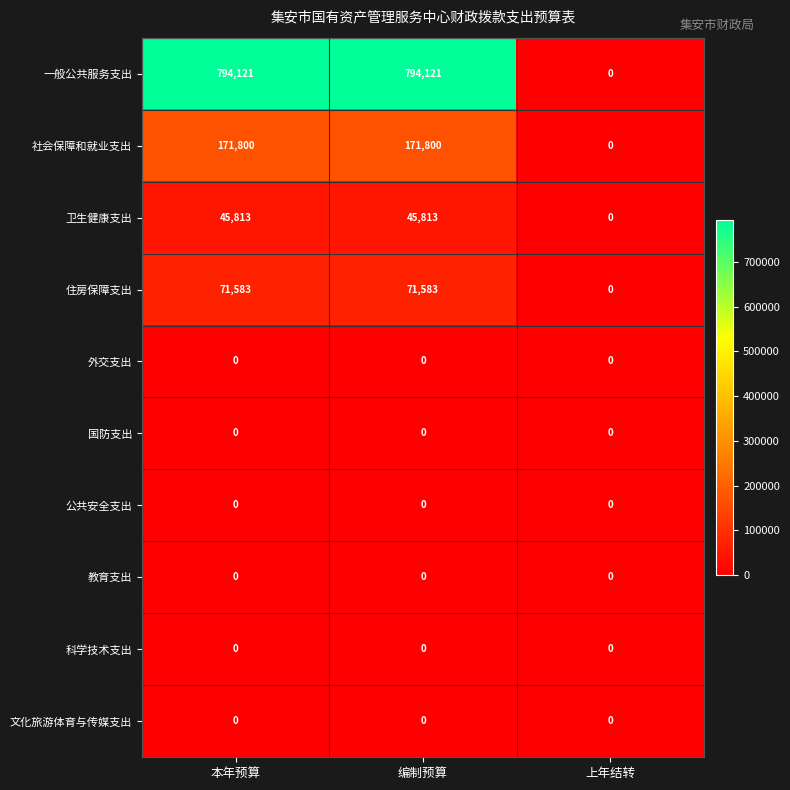

What value does the 社会保障和就业支出 series have at 本年预算, to the nearest 10?

171800